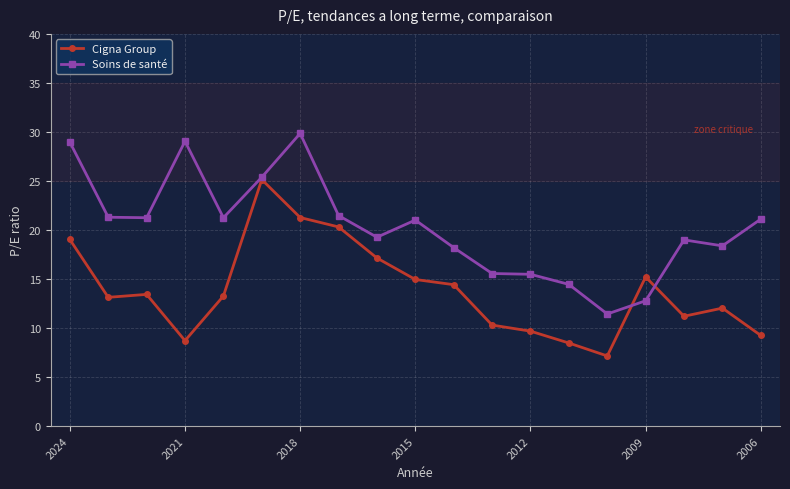

What is the highest value of the Cigna Group series?

25.1